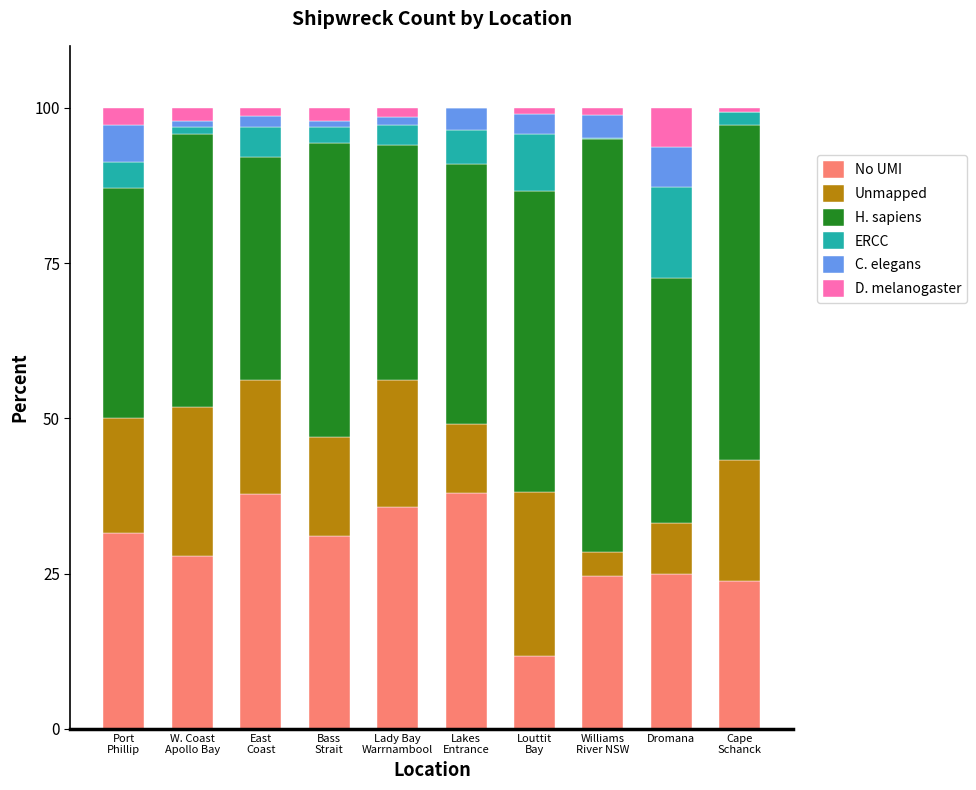

What is the maximum value for No UMI?

37.9